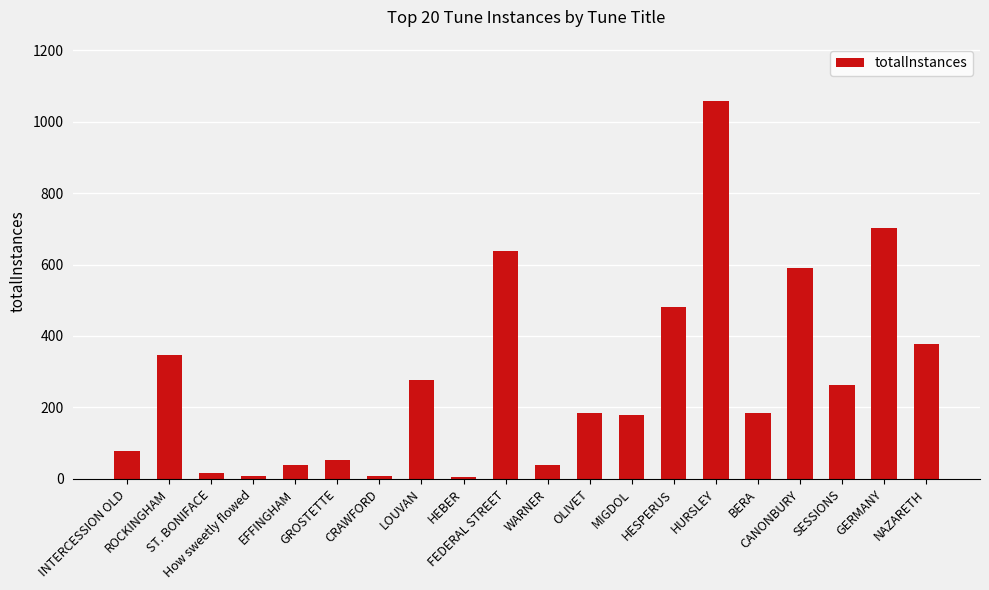

Which label corresponds to the largest value in the chart?

HURSLEY